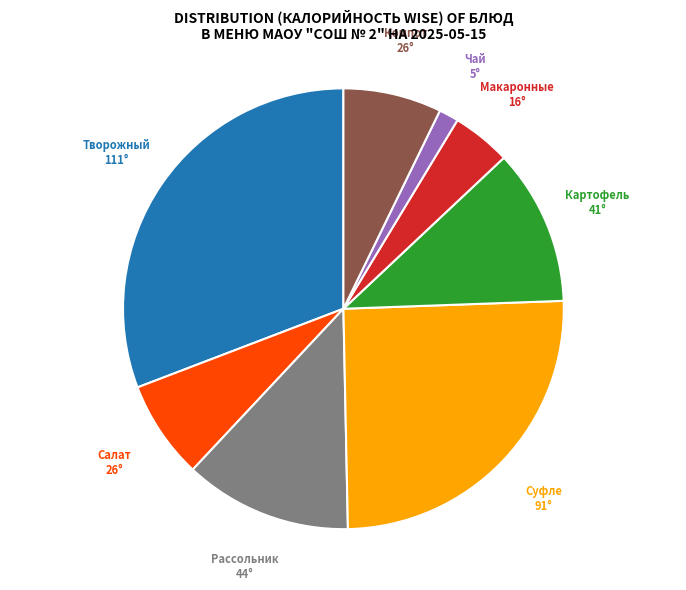

Does any single category account for the majority?

No